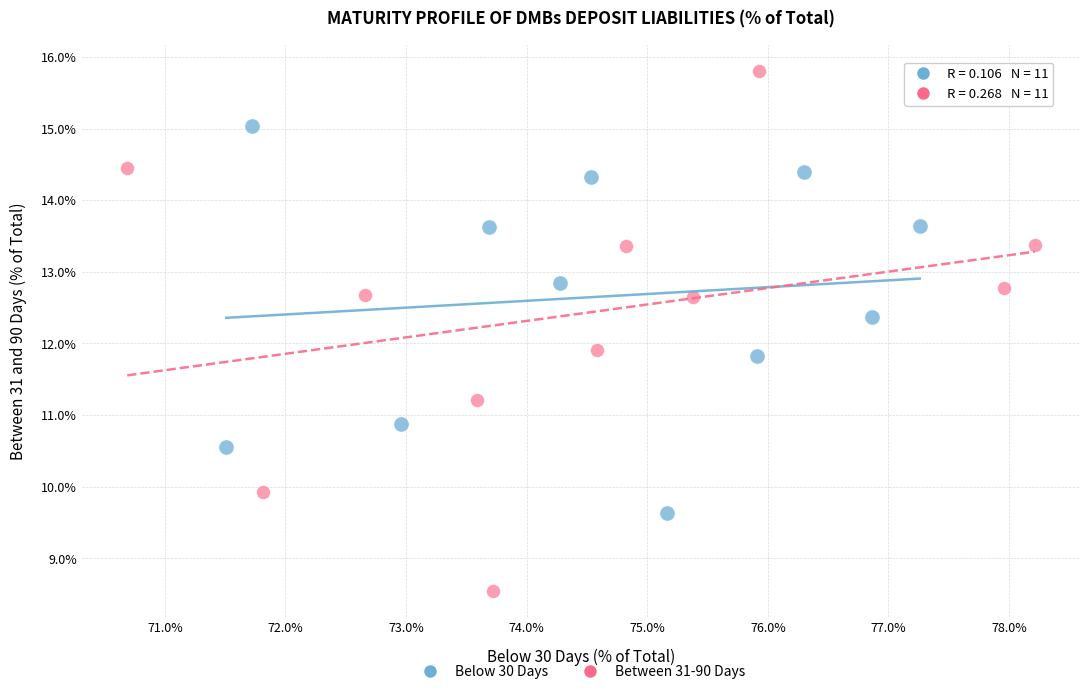

Which series reaches the minimum Y coordinate?

Between 31-90 Days